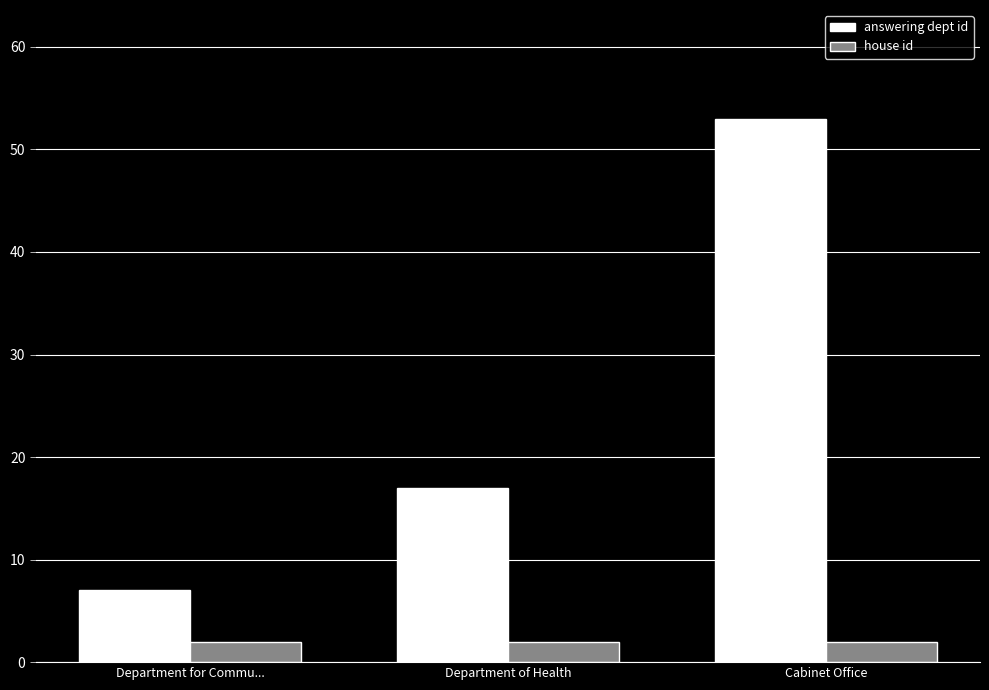

Rank the categories by answering dept id value from highest to lowest.

Cabinet Office, Department of Health, Department for Commu...